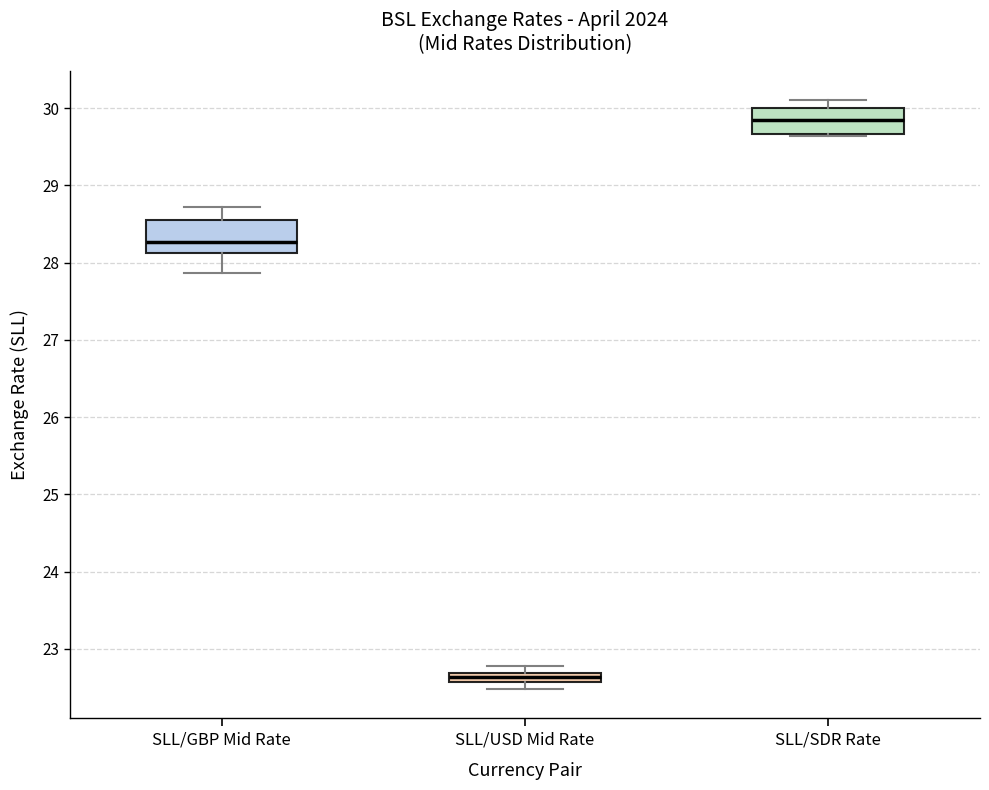

Where does the median line of the box for SLL/SDR Rate sit on the y-axis? The values are not printed on the chart, so give them approximately, as read against the axis.

29.9